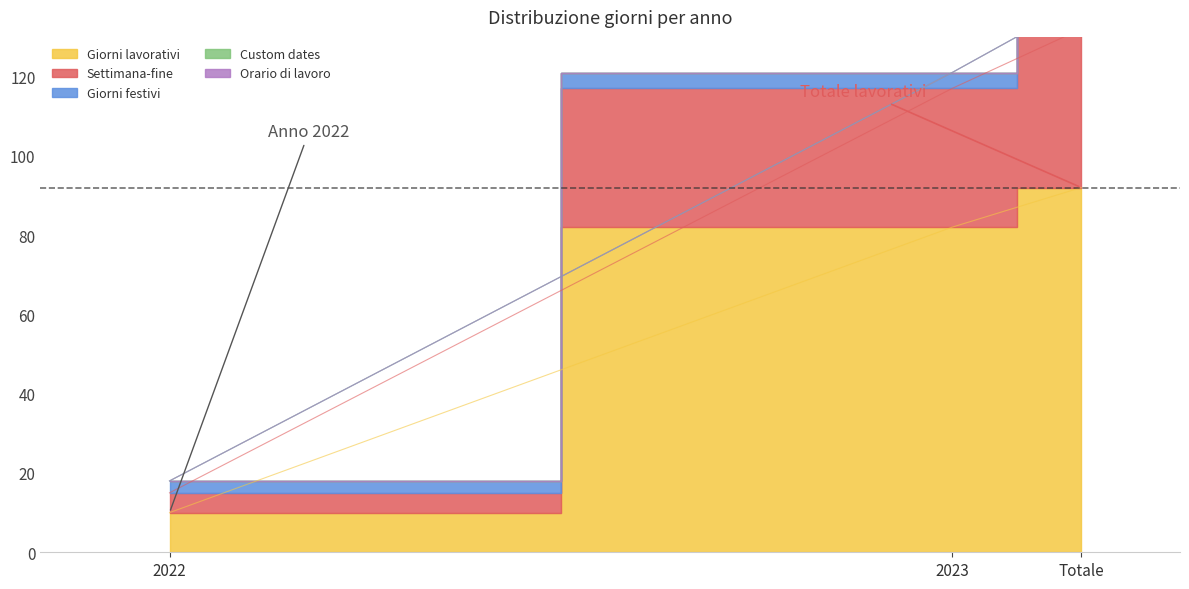

What is the label of the 2nd point from the left?

2023